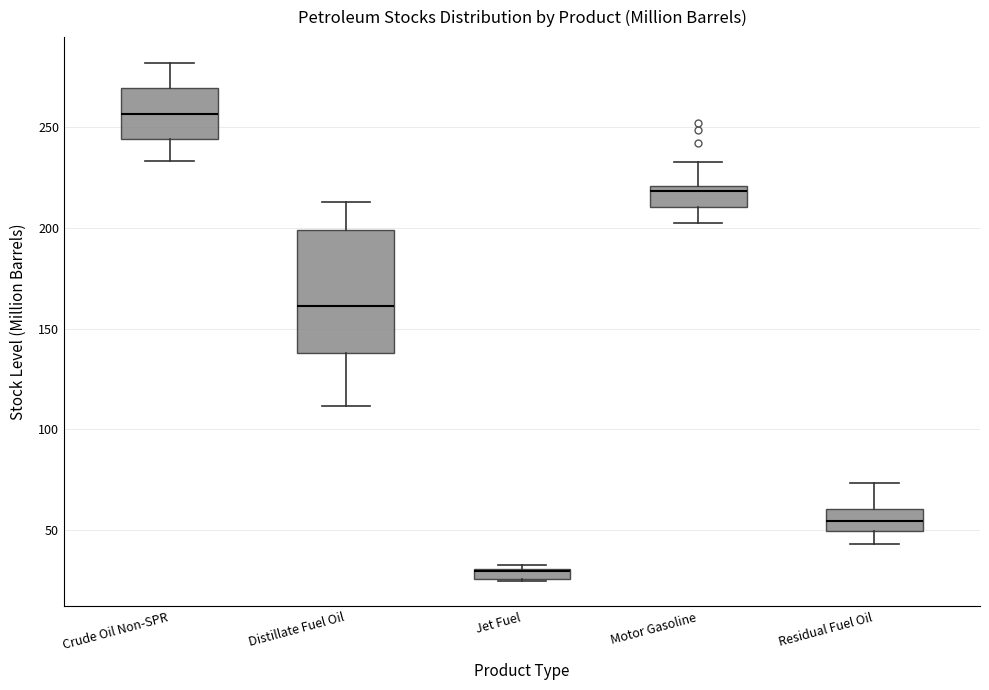

Where does the lower whisker of the box for Distillate Fuel Oil end on the y-axis? The values are not printed on the chart, so give them approximately, as read against the axis.

110